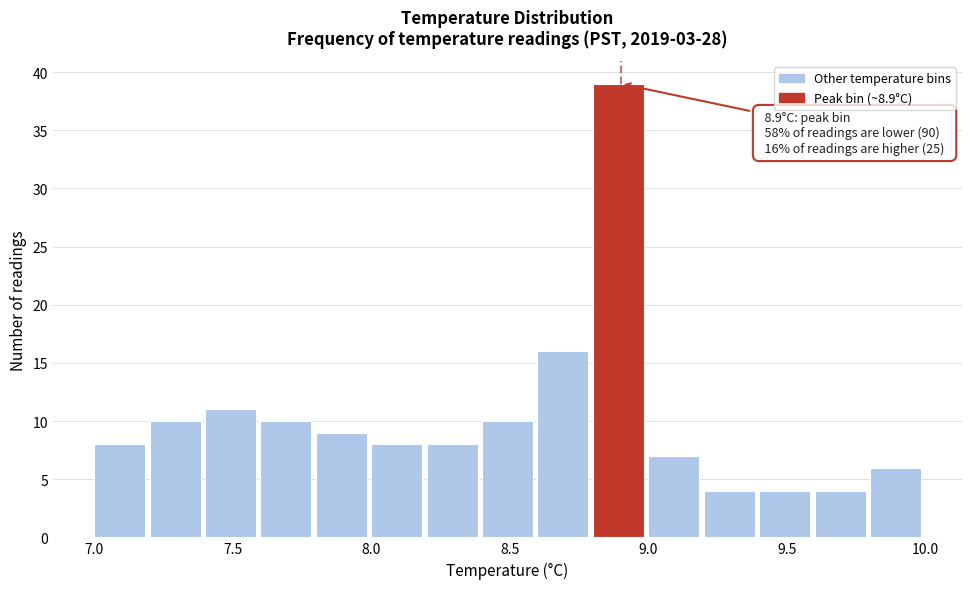

Which range on the x-axis has the tallest bar?

8.8 to 9.0